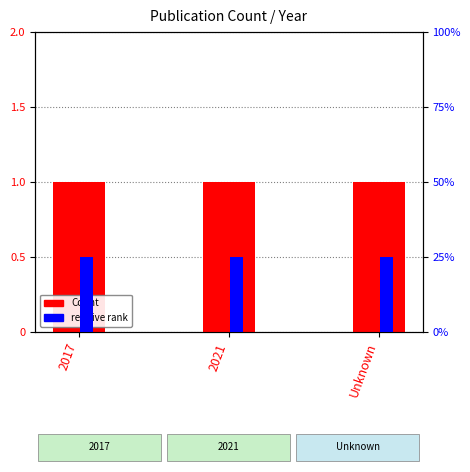

The relative rank series shows 11 at 2017. True or false?

False